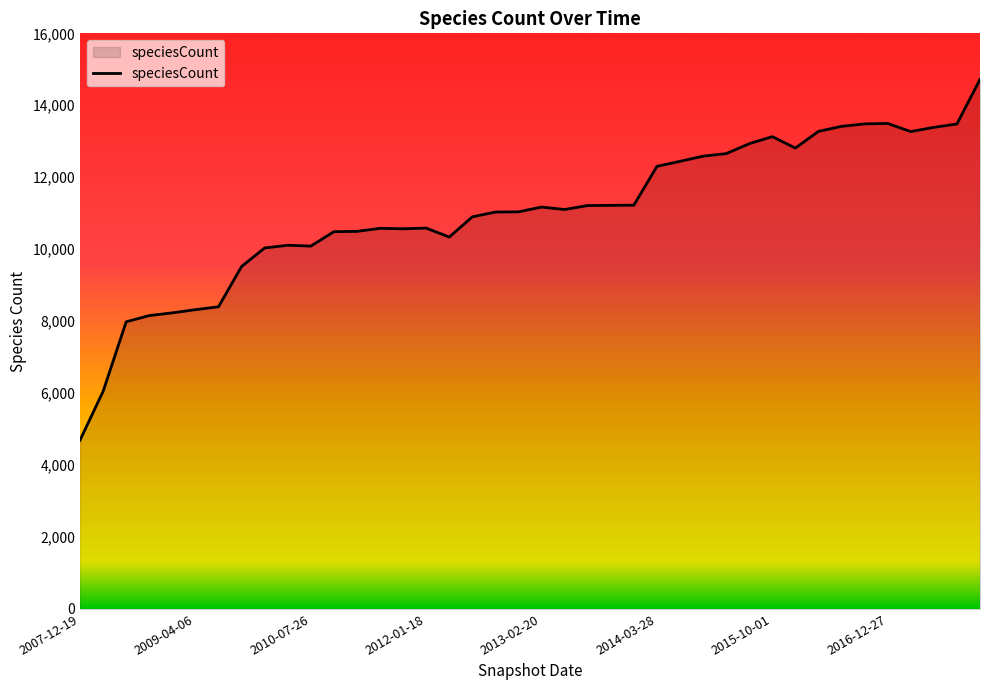

What is the difference between the maximum and minimum values?

10026